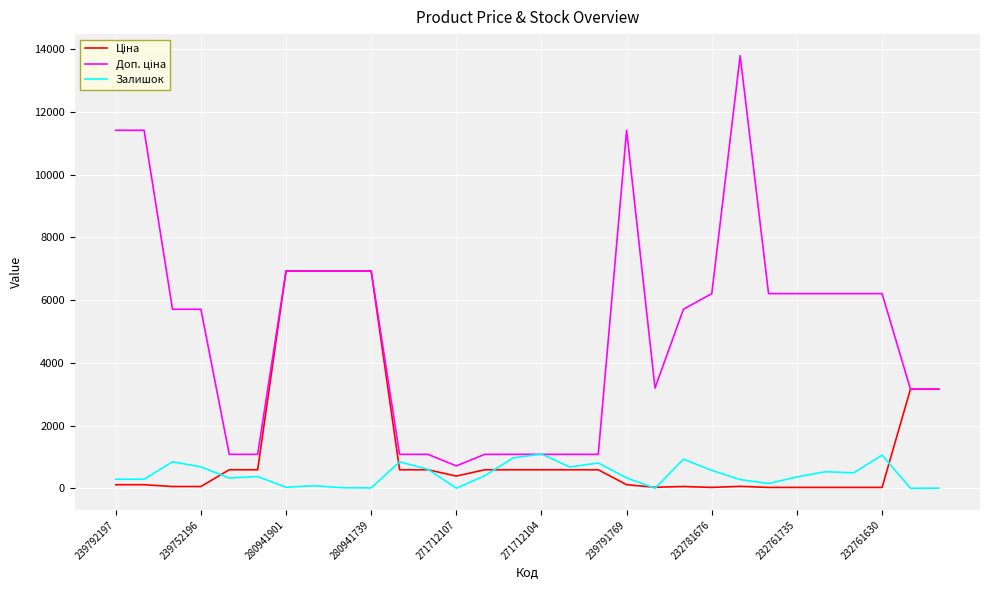

How many series are shown in this chart?

3